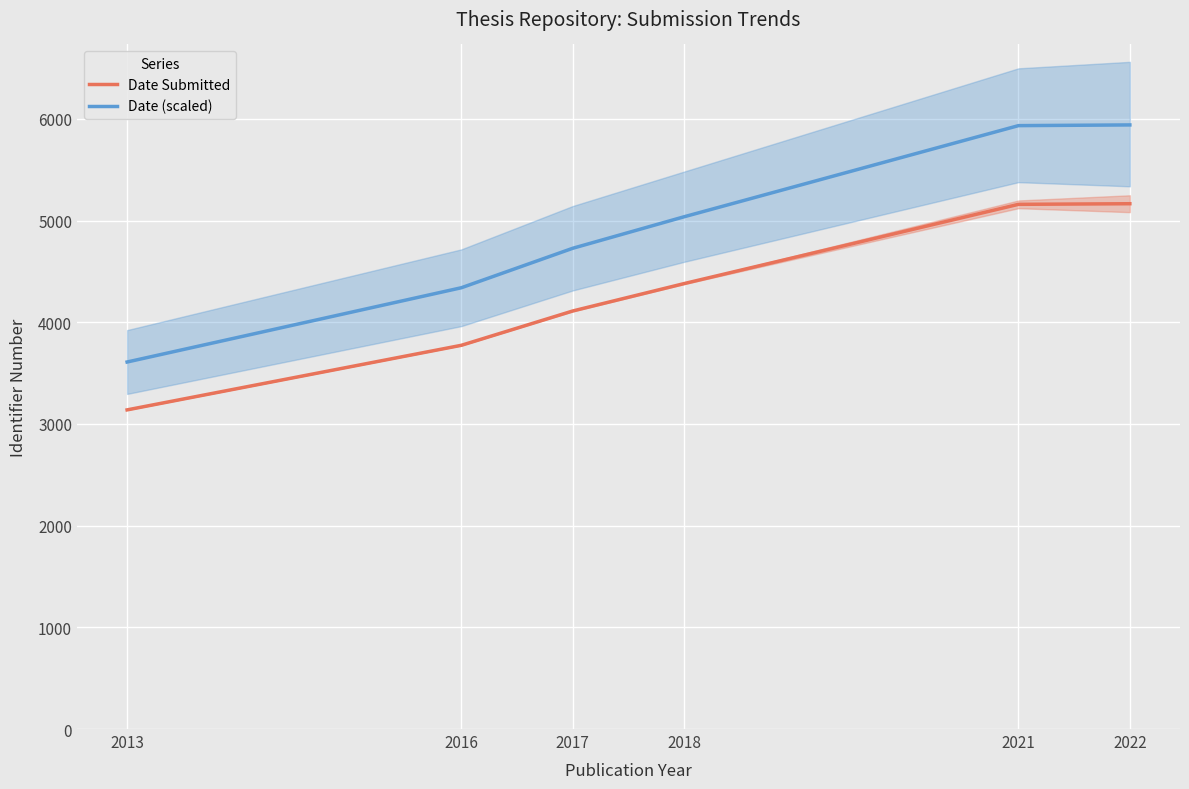

Is it true that Date Submitted equals 3773.0 at 2016?

True